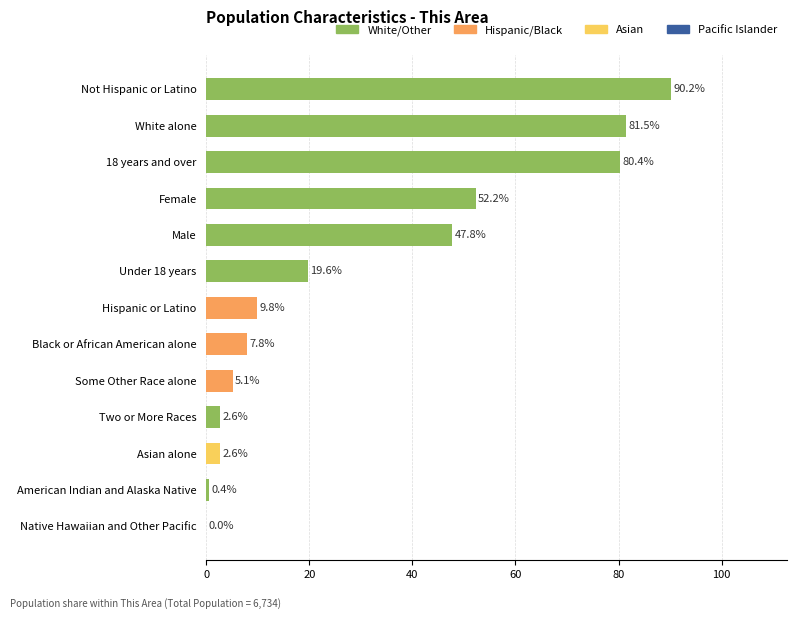

Are the bars horizontal?

Yes